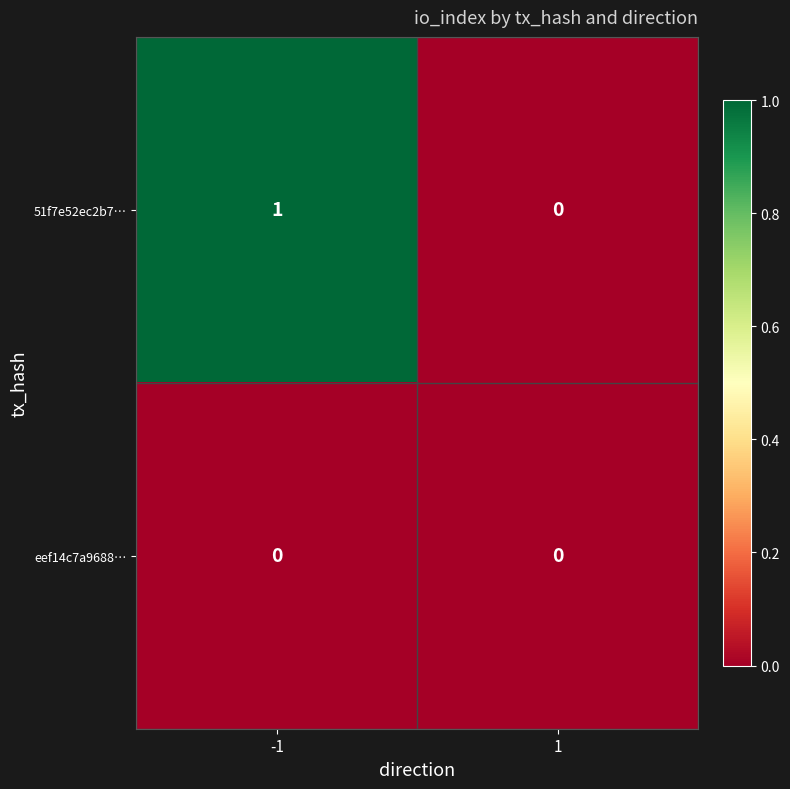

How many data points in 51f7e52ec2b7… are less than 1?

1